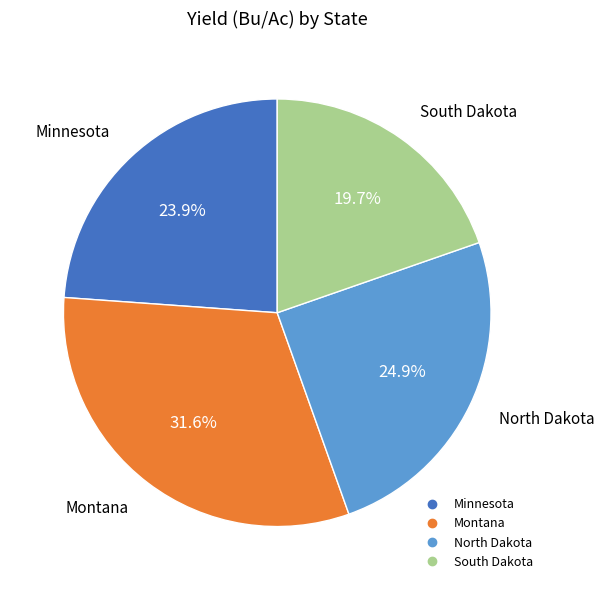

Does any single category account for the majority?

No